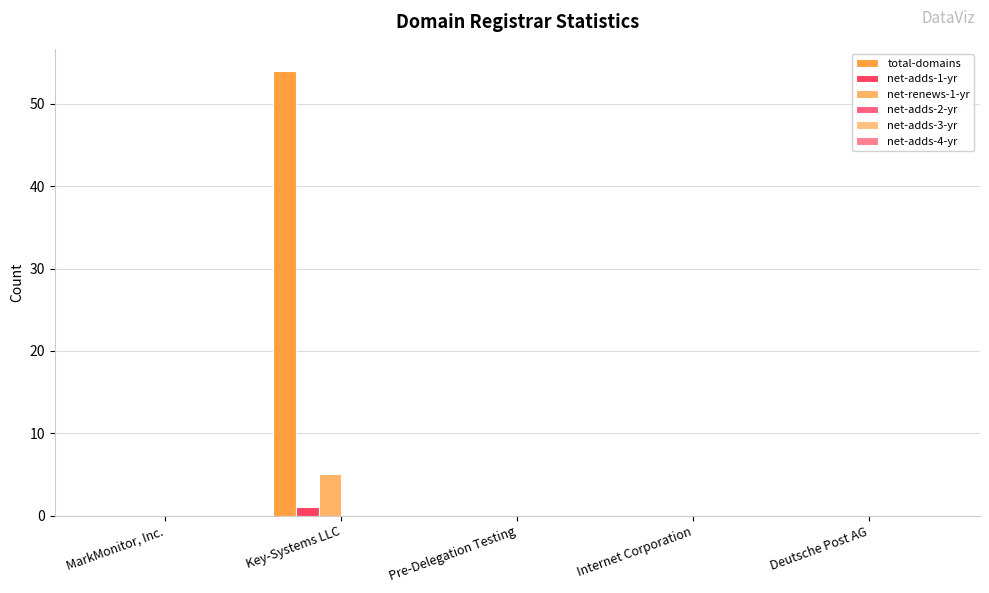

How many categories are shown in the chart?

5